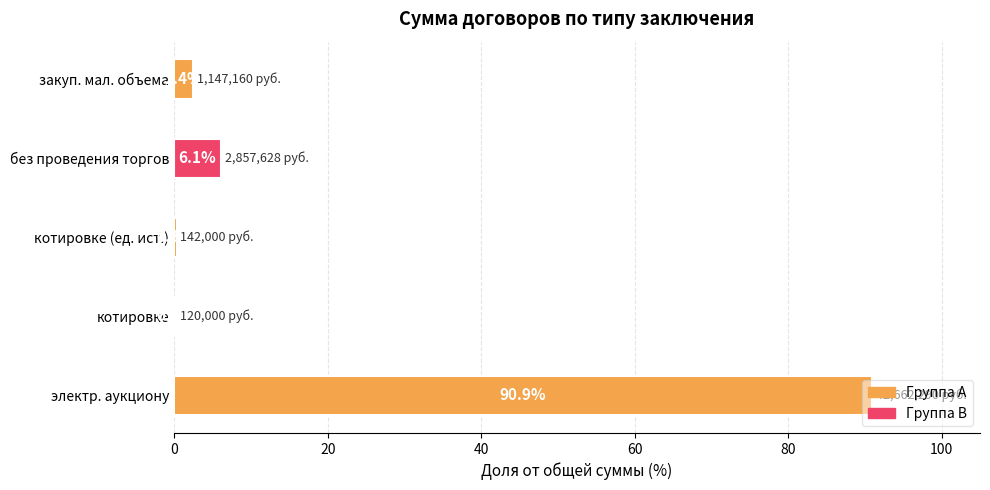

What is the average value?

20.0